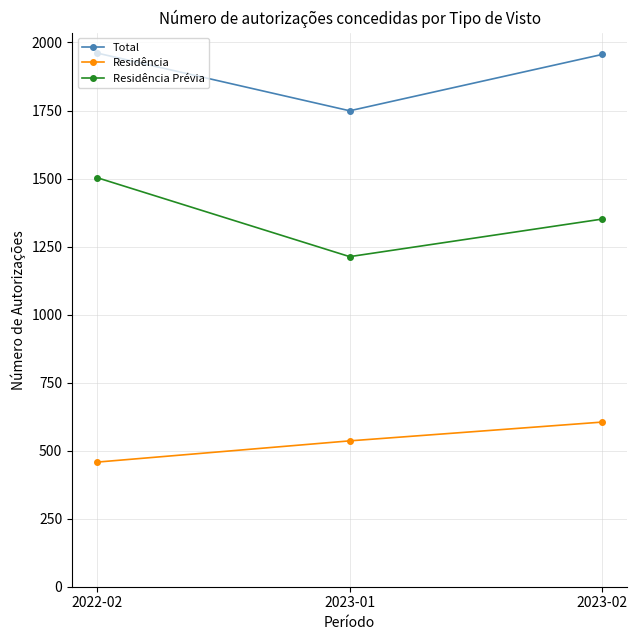

Is it true that Residência equals 536 at 2023-01?

True